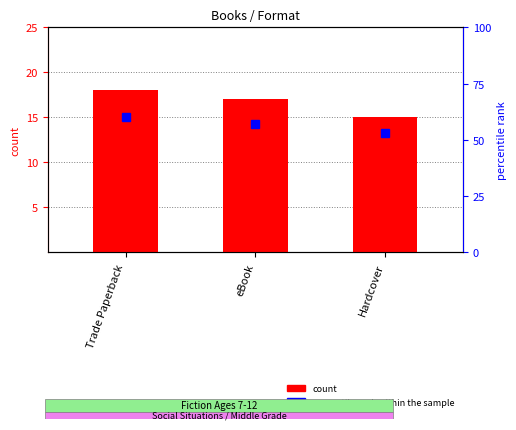

Rank the categories by value from lowest to highest.

Hardcover, eBook, Trade Paperback